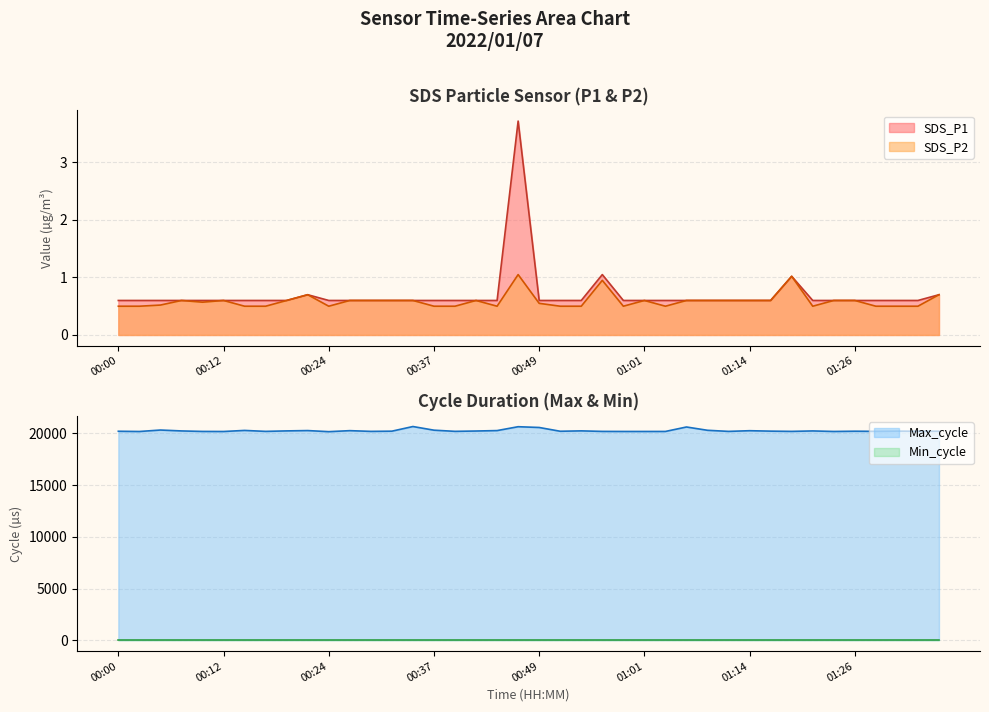

At how many categories does at least one series exceed 6677?

40